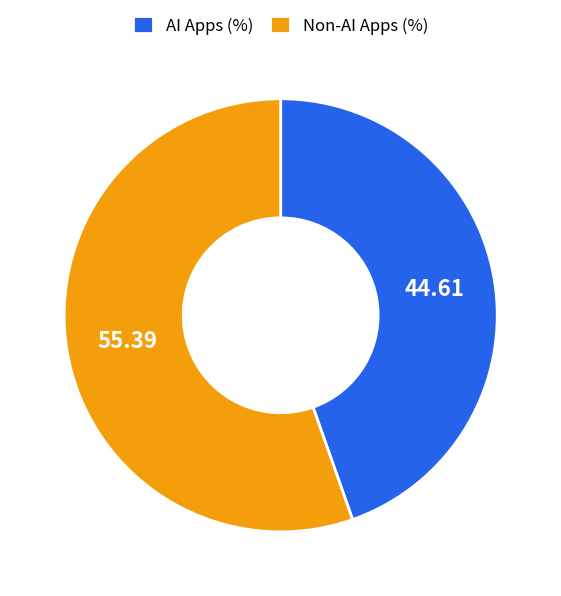

How many slices are in this pie chart?

2